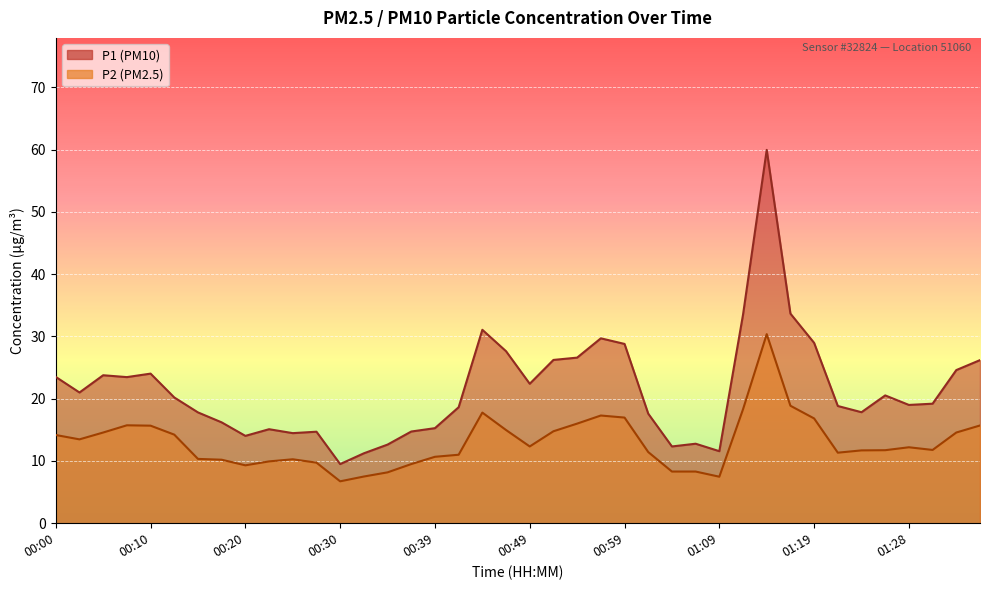

List the labels in order of P1 value, smallest first.

00:30, 00:32, 01:09, 01:04, 00:35, 01:06, 00:20, 00:25, 00:27, 00:37, 00:22, 00:39, 00:18, 01:01, 00:15, 01:23, 00:42, 01:21, 01:28, 01:31, 00:13, 01:26, 00:03, 00:49, 00:08, 00:00, 00:05, 00:10, 01:33, 01:36, 00:52, 00:54, 00:47, 00:59, 01:19, 00:56, 00:44, 01:11, 01:16, 01:14